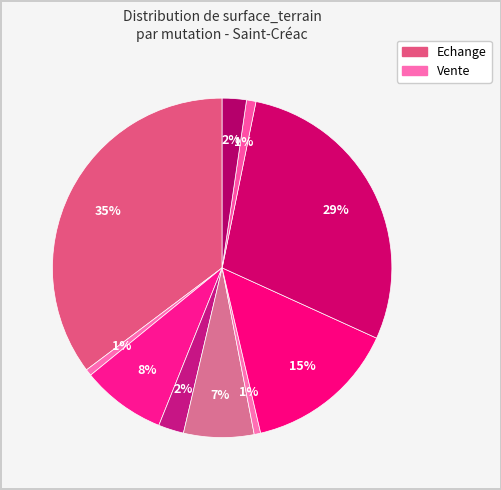

How many slices are in this pie chart?

10